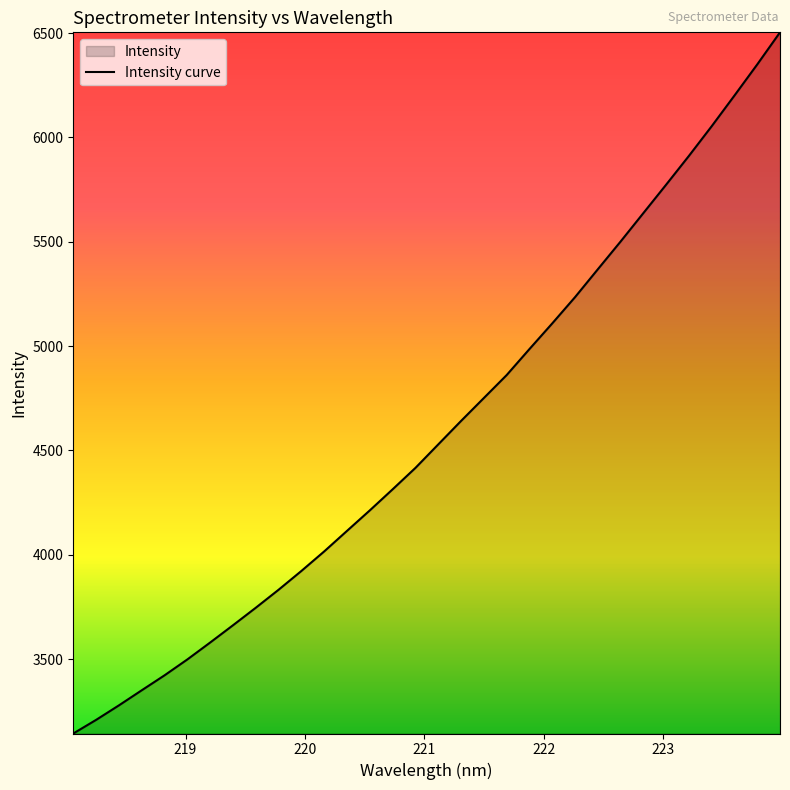

What is the minimum value shown in the chart?

3143.6